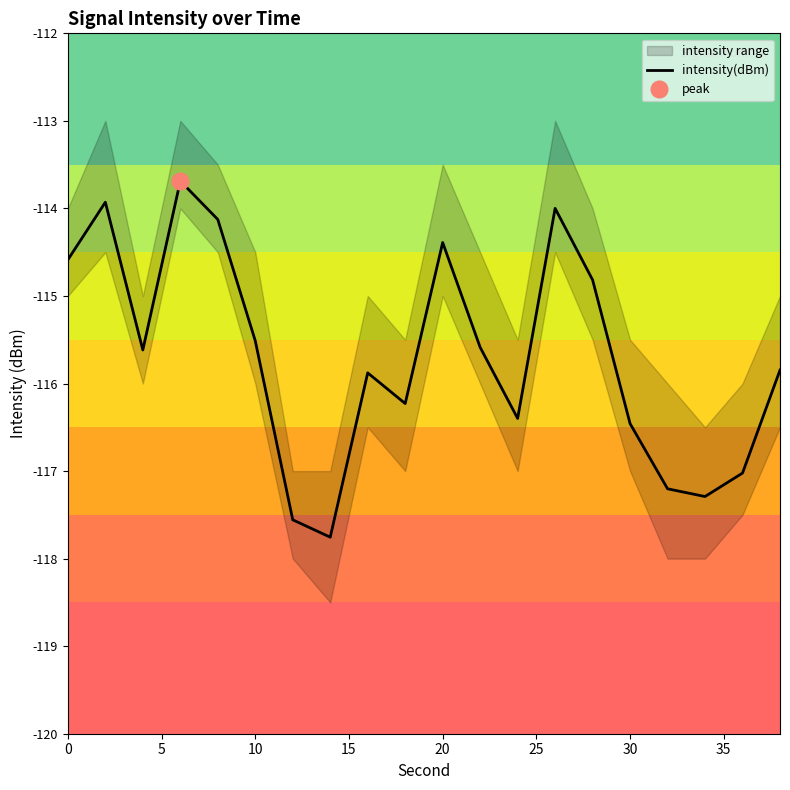

What is the highest value of the intensity(dBm) series?

-113.7